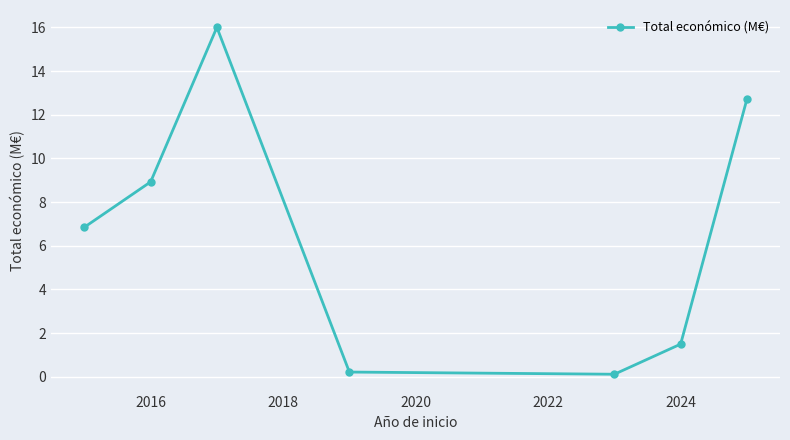

What is the maximum value shown in the chart?

16.0